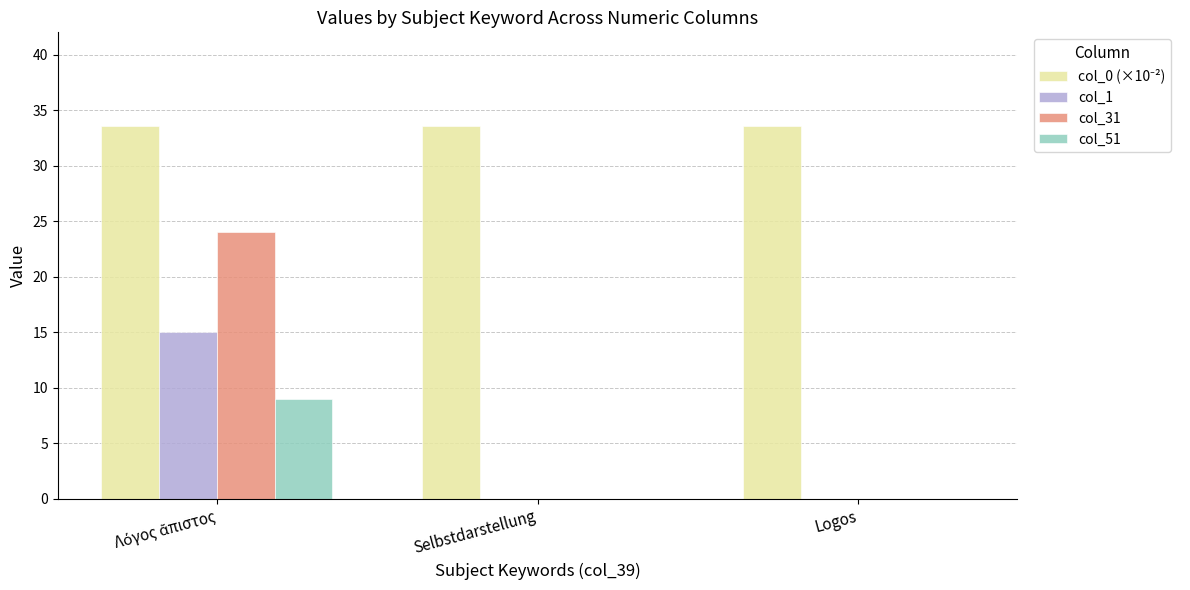

The value of col_1 at Selbstdarstellung is 0.0. True or false?

True